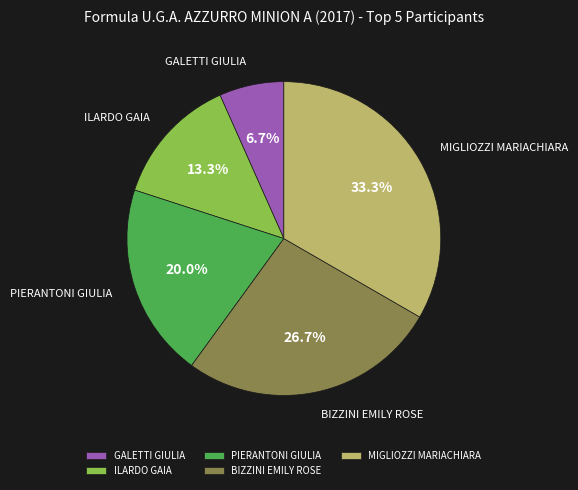

True or false: MIGLIOZZI MARIACHIARA accounts for 41% of the total.

False